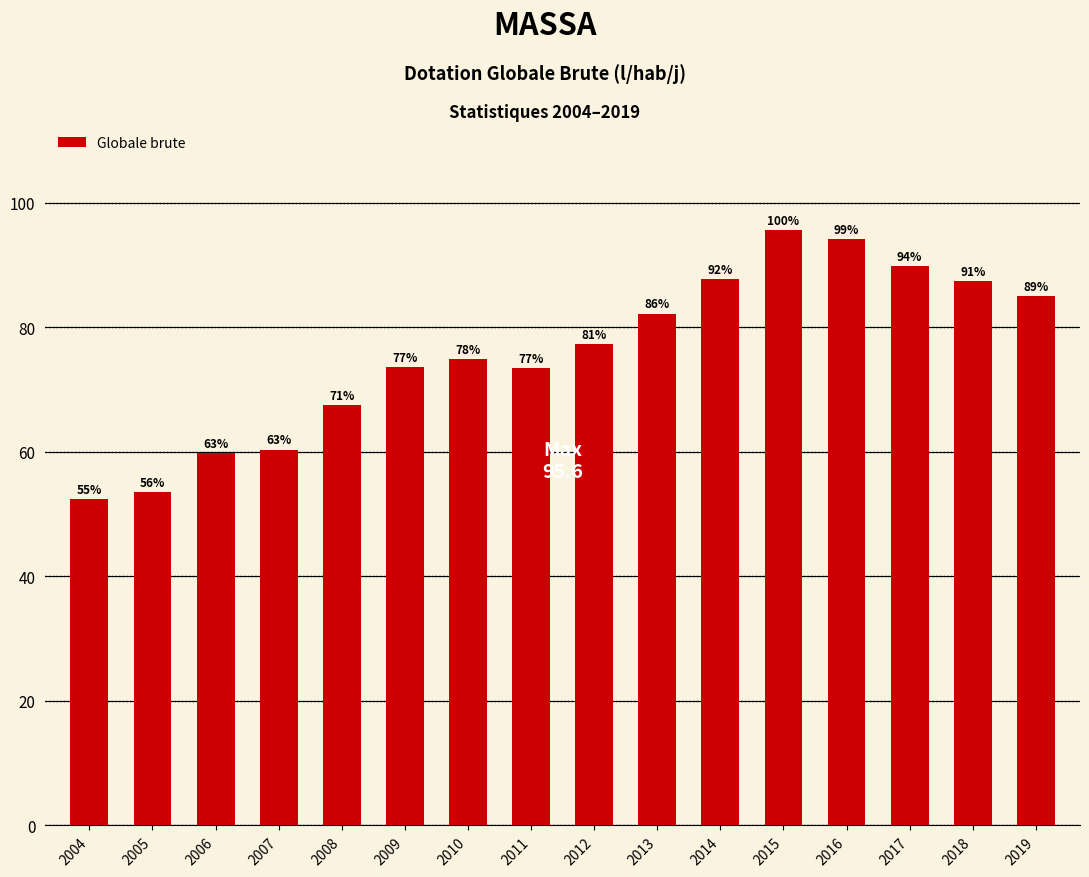

What is the average value?

75.9